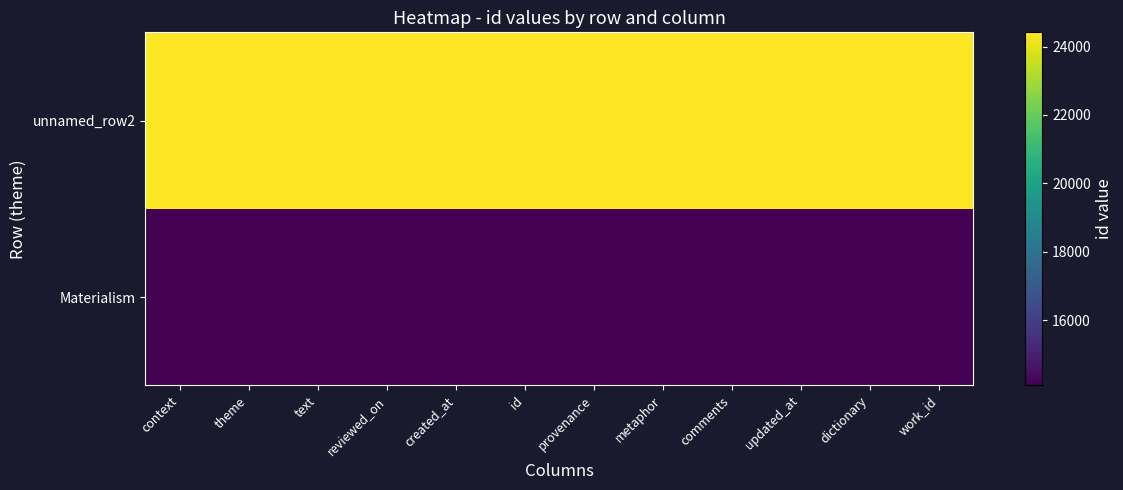

Count the number of data series in this chart.

2